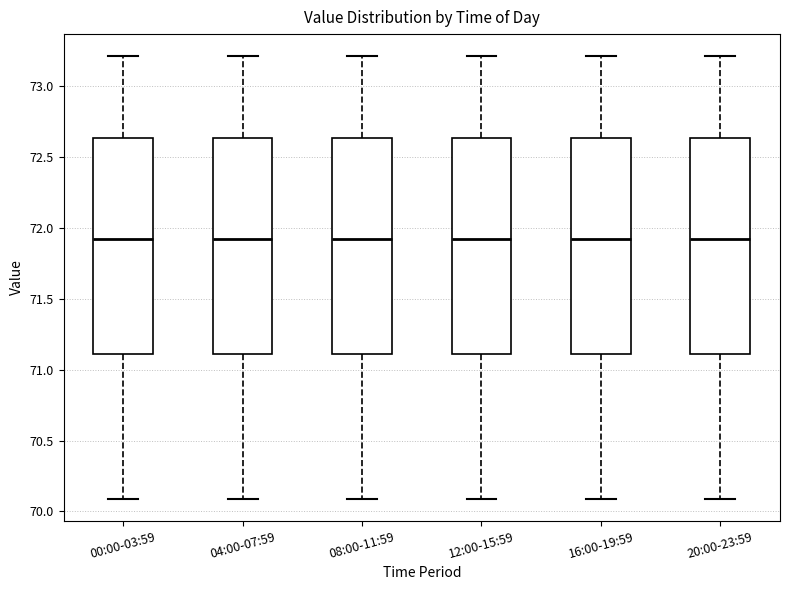

Reading left to right, transcribe this box plot: for each box, give where its median line is, the range the box spans, and where its two whiskers end, as read against the y-axis. The values are not printed on the chart, so give them approximately, as read against the axis.

00:00-03:59: median 71.90, box 71.10 to 72.65, whiskers 70.10 to 73.20
04:00-07:59: median 71.90, box 71.10 to 72.65, whiskers 70.10 to 73.20
08:00-11:59: median 71.90, box 71.10 to 72.65, whiskers 70.10 to 73.20
12:00-15:59: median 71.90, box 71.10 to 72.65, whiskers 70.10 to 73.20
16:00-19:59: median 71.90, box 71.10 to 72.65, whiskers 70.10 to 73.20
20:00-23:59: median 71.90, box 71.10 to 72.65, whiskers 70.10 to 73.20